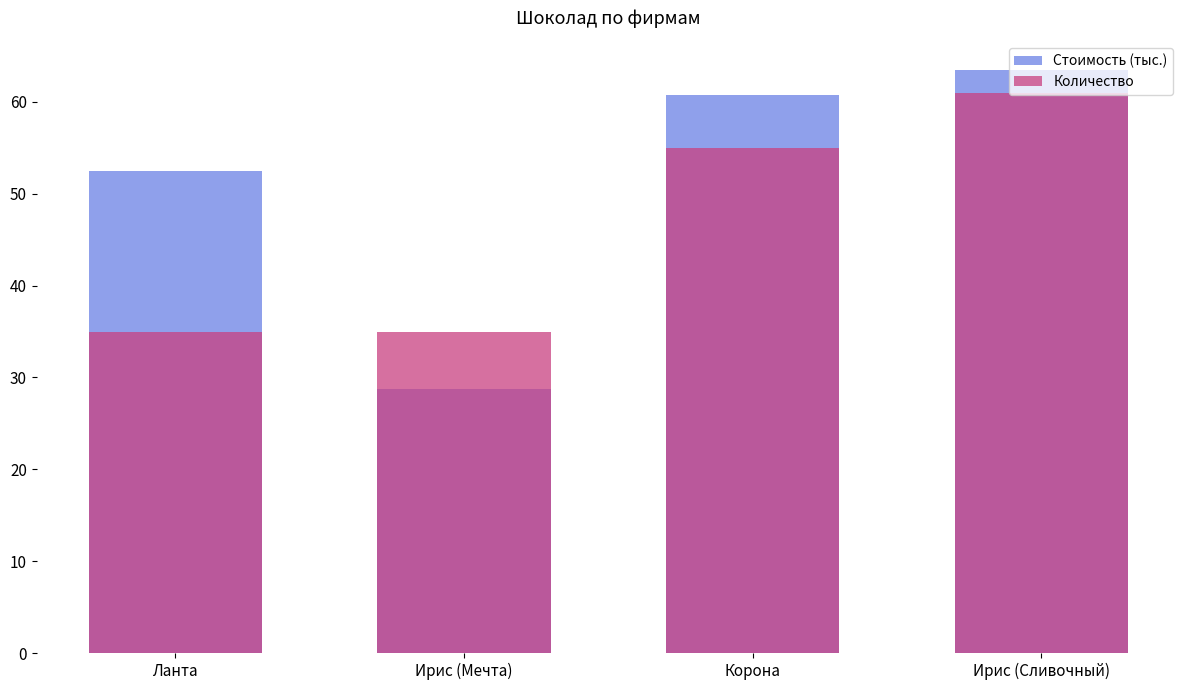

The Количество series shows 13.8 at Ирис (Мечта). True or false?

False